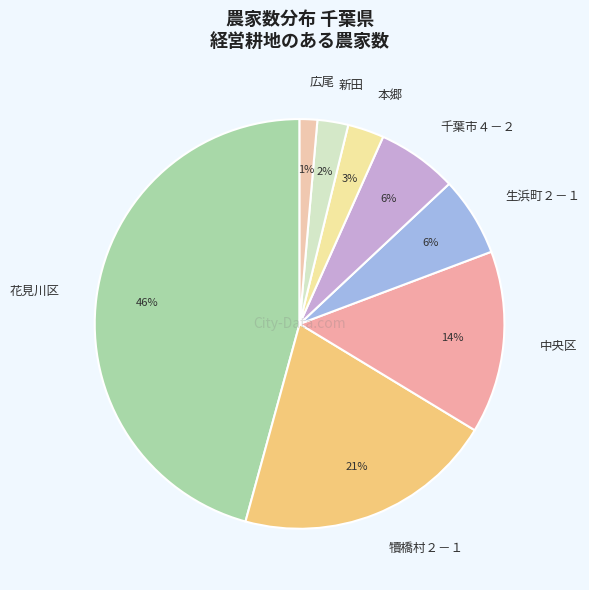

How many slices are in this pie chart?

8